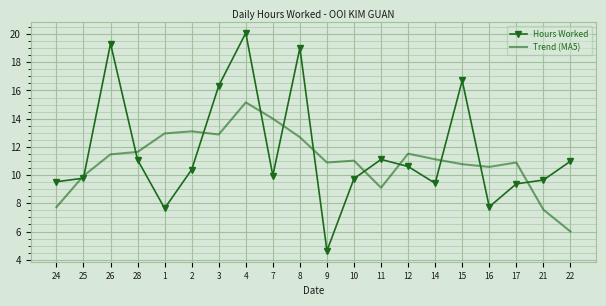

At which category does Trend (MA5) reach its first local valley?

3